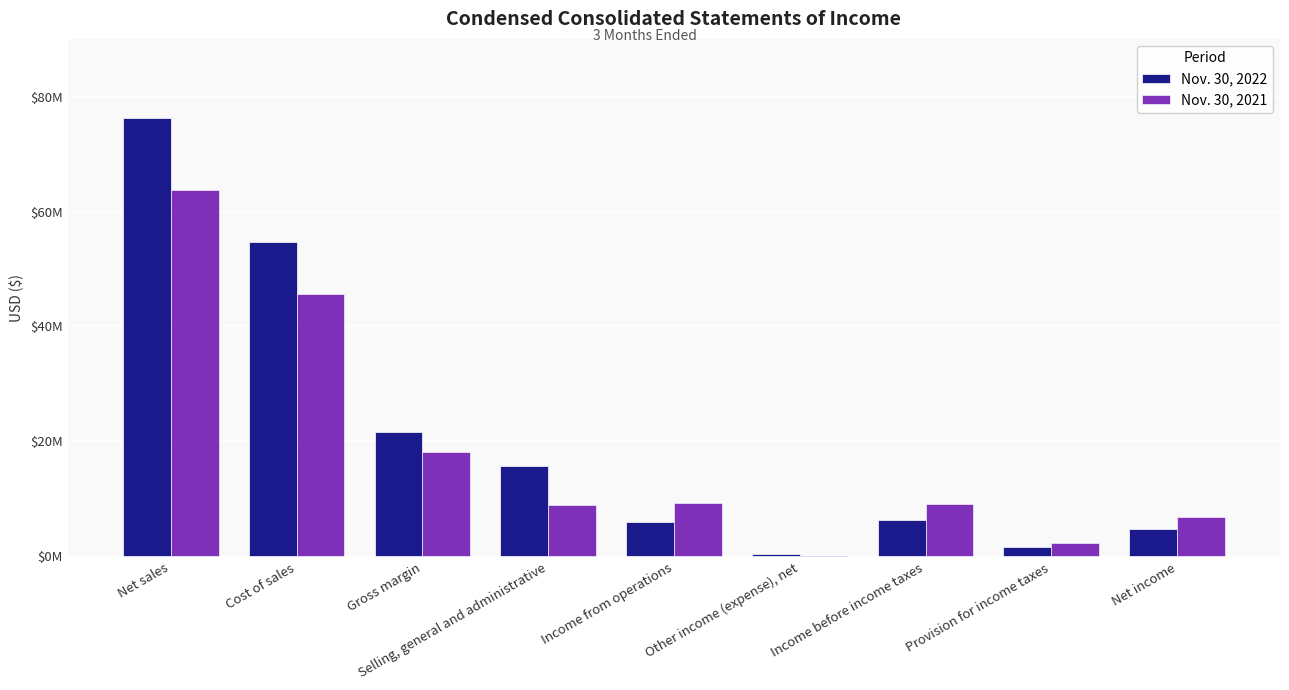

Which has a higher value, Income from operations or Other income (expense), net?

Income from operations